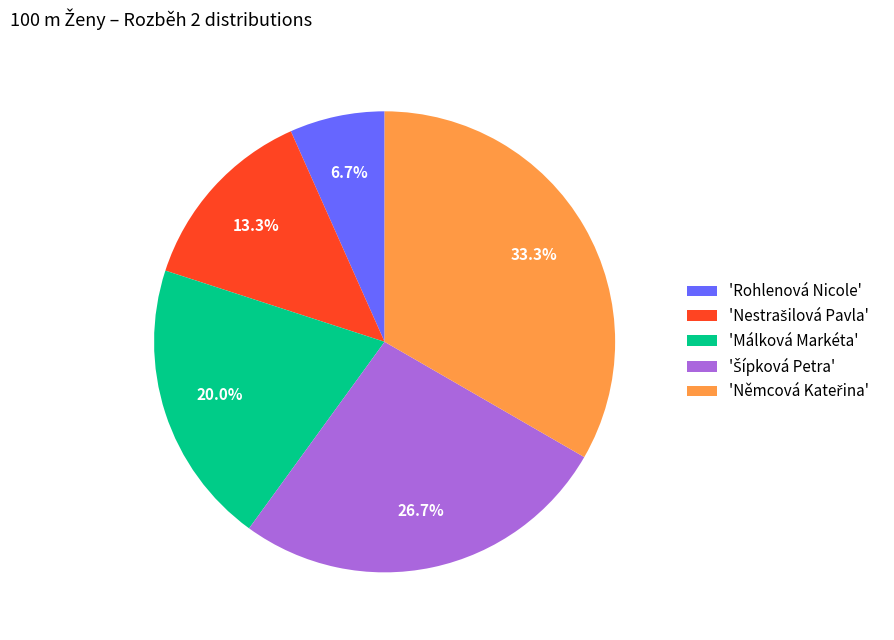

Is there a majority slice in this chart?

No